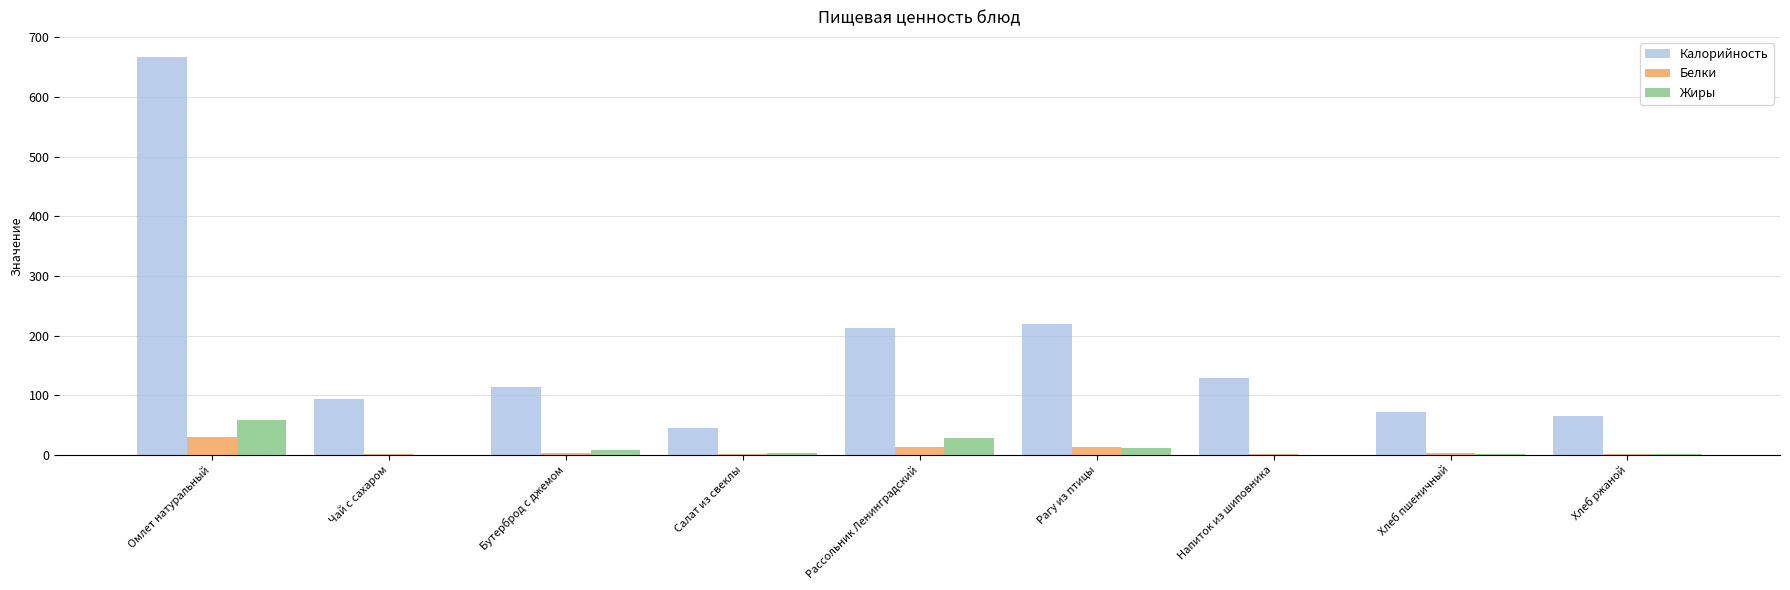

True or false: Калорийность has a value of 64.2 at Хлеб ржаной.

True